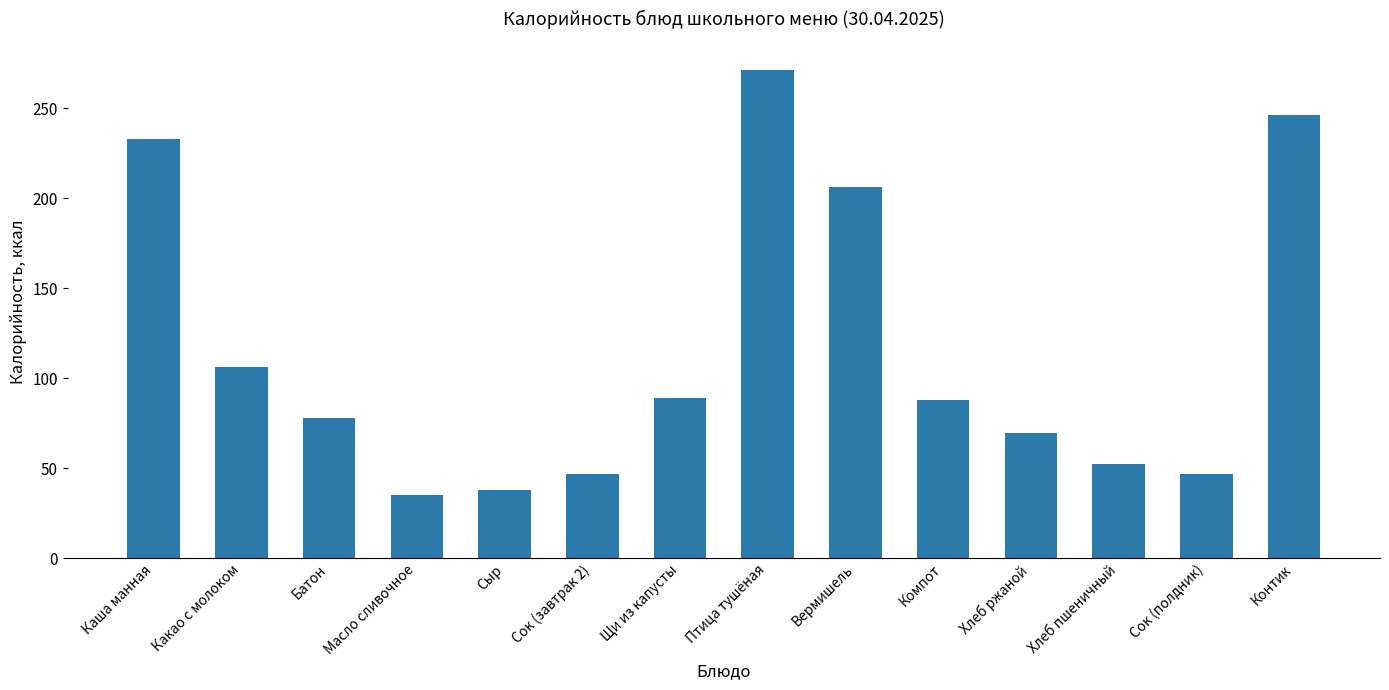

What is the minimum value shown in the chart?

35.0